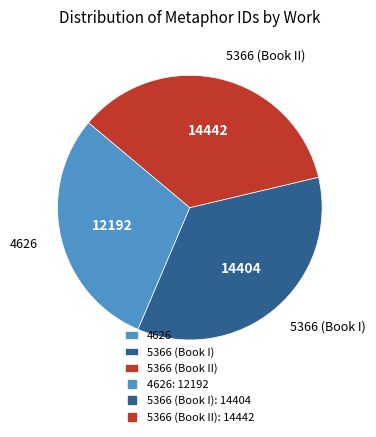

How many slices are in this pie chart?

3